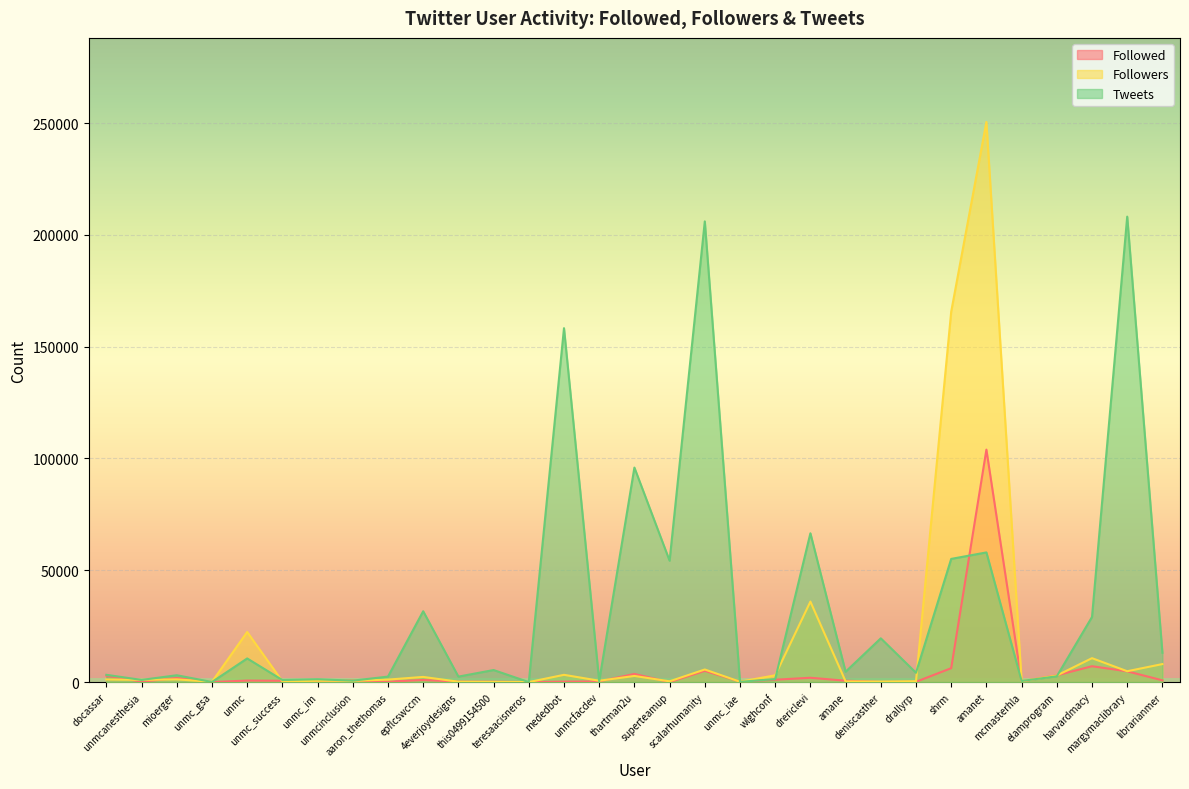

Is it true that Followed equals 2914 at docassar?

True